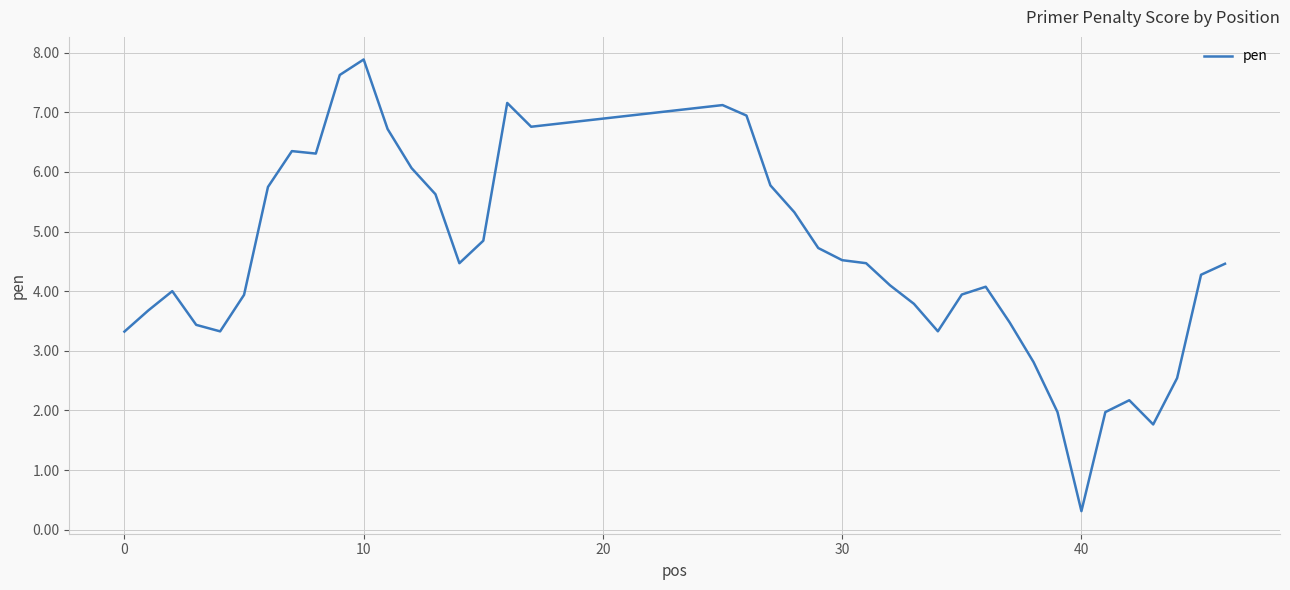

What is the average value?

4.5